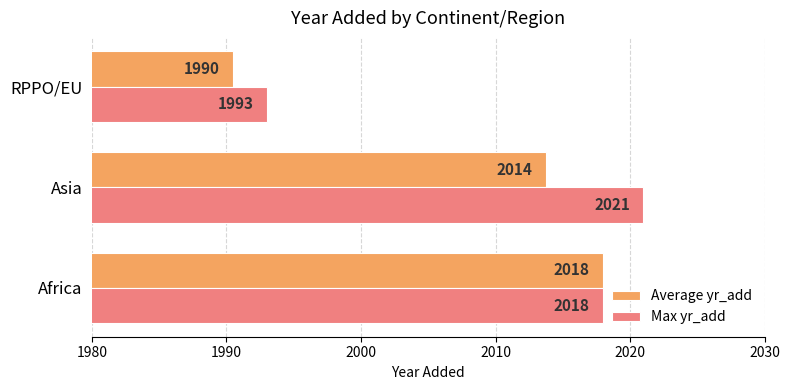

Which series changed the most between Asia and RPPO/EU?

Max yr_add